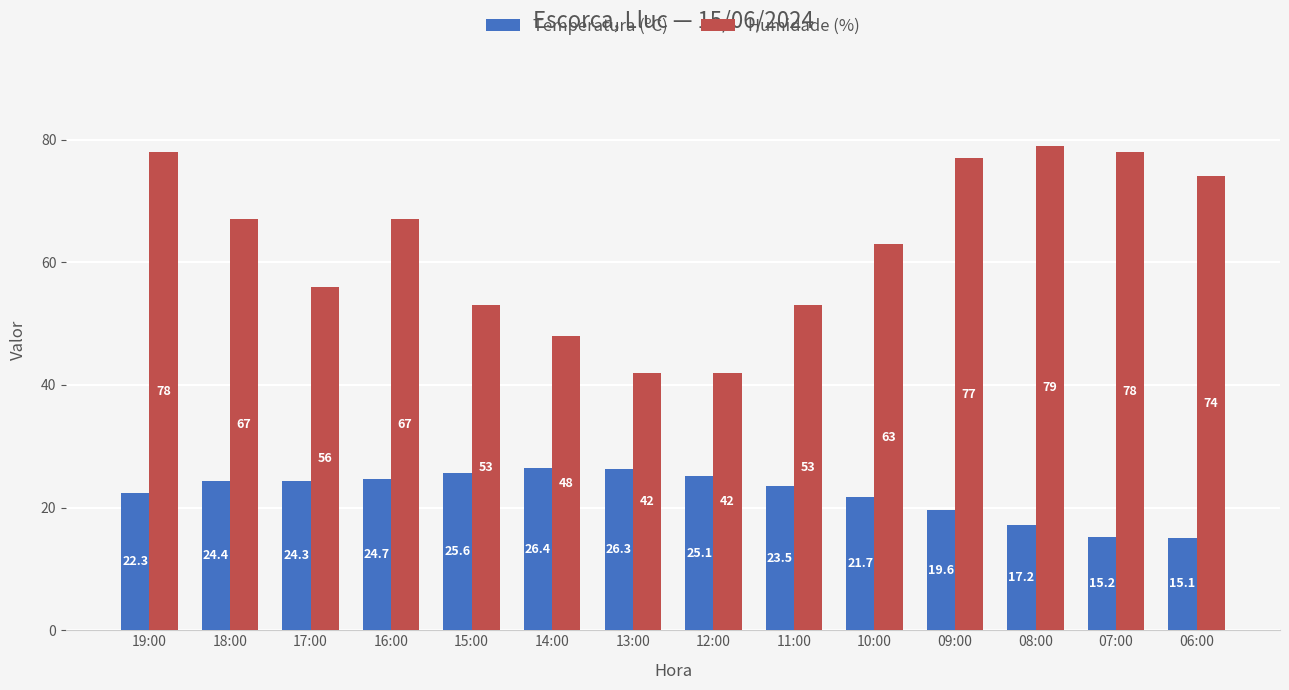

What is the minimum value for Temperatura (ºC)?

15.1